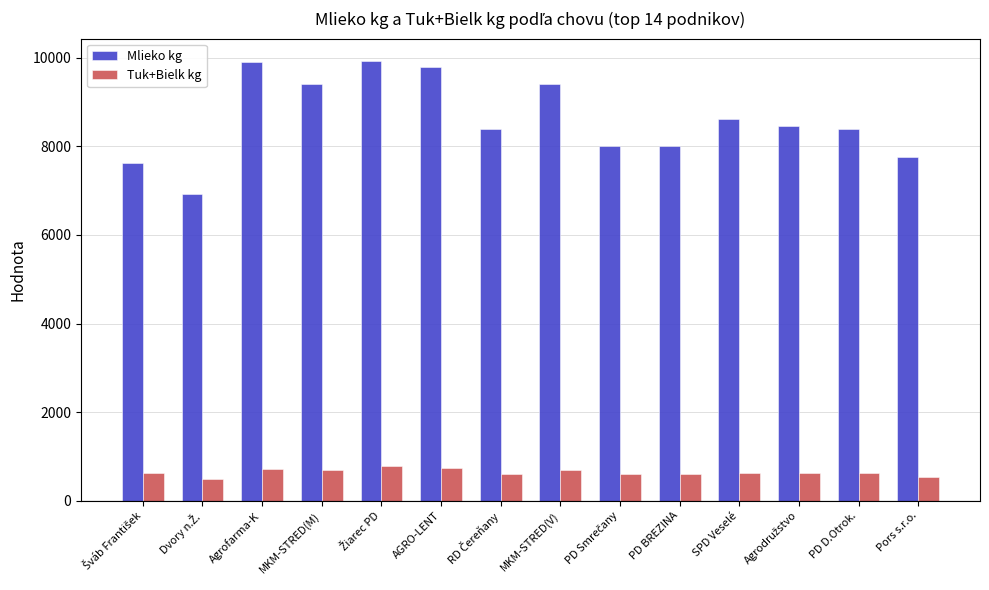

What is the label of the 12th bar from the right?

Agrofarma-K